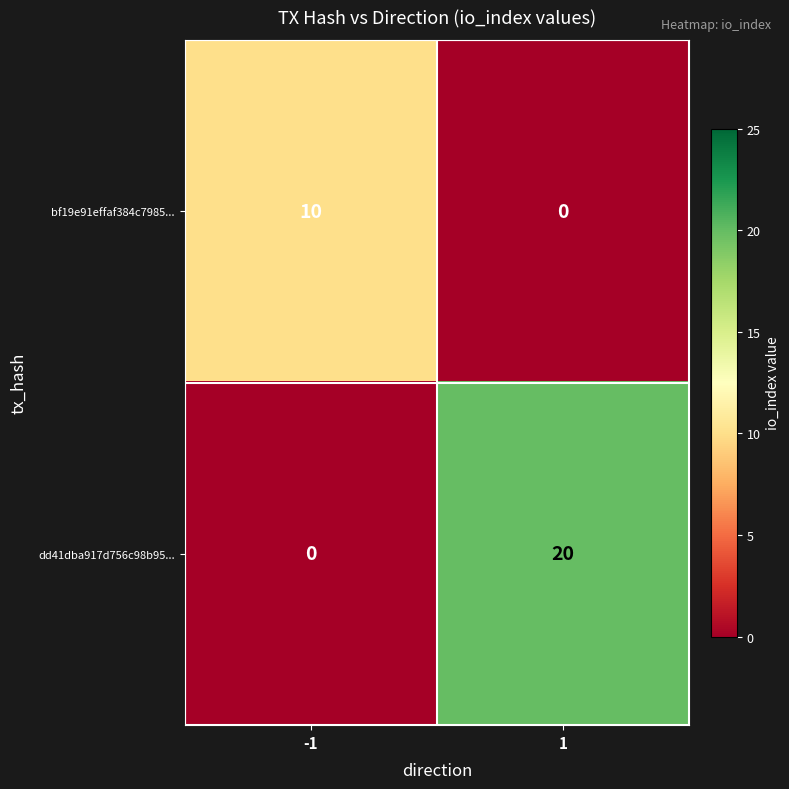

List the series in order of their peak value, highest first.

dd41dba917d756c98b95..., bf19e91effaf384c7985...